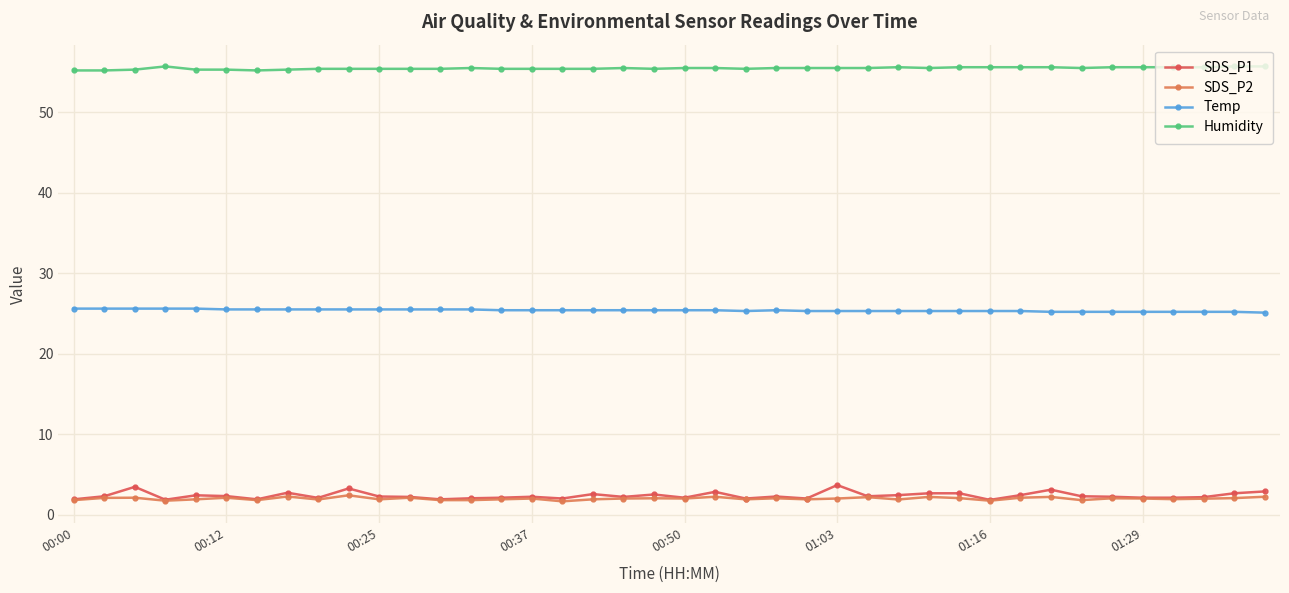

True or false: Humidity has more than 2 points higher than both neighbors.

True